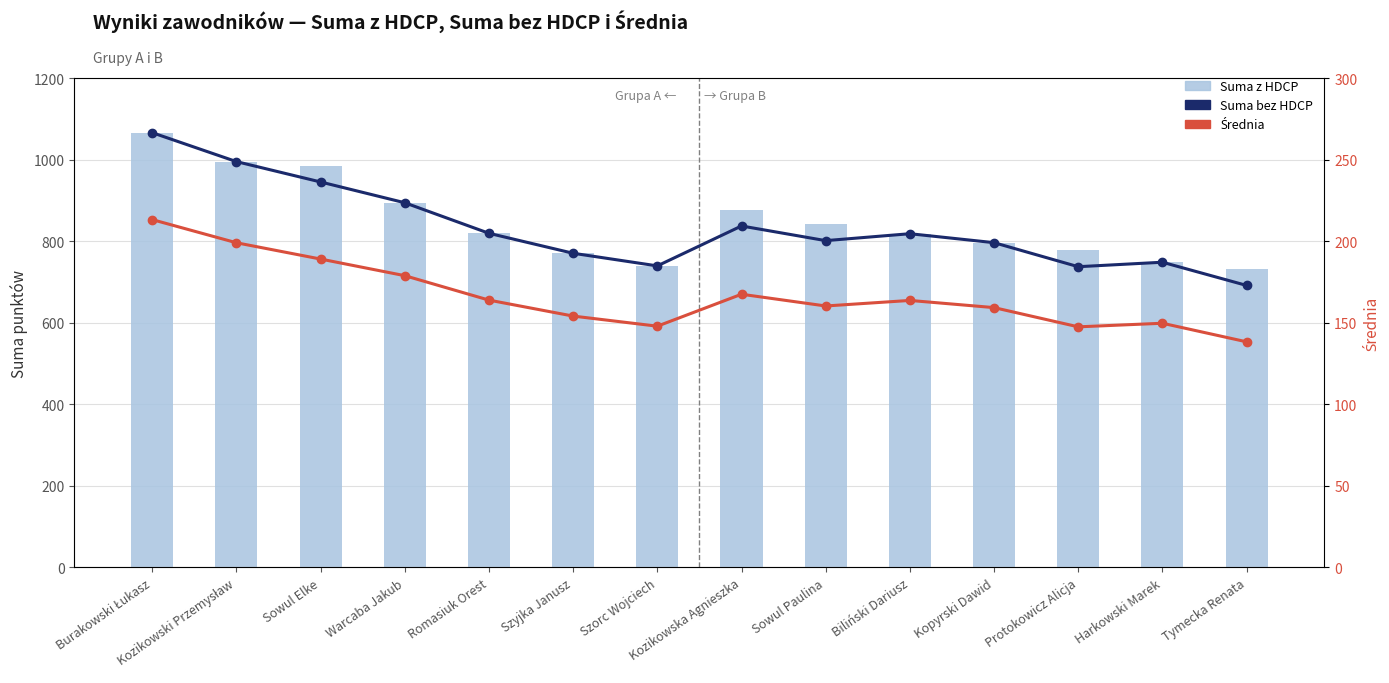

Which series has the largest range (max minus min)?

Suma bez HDCP